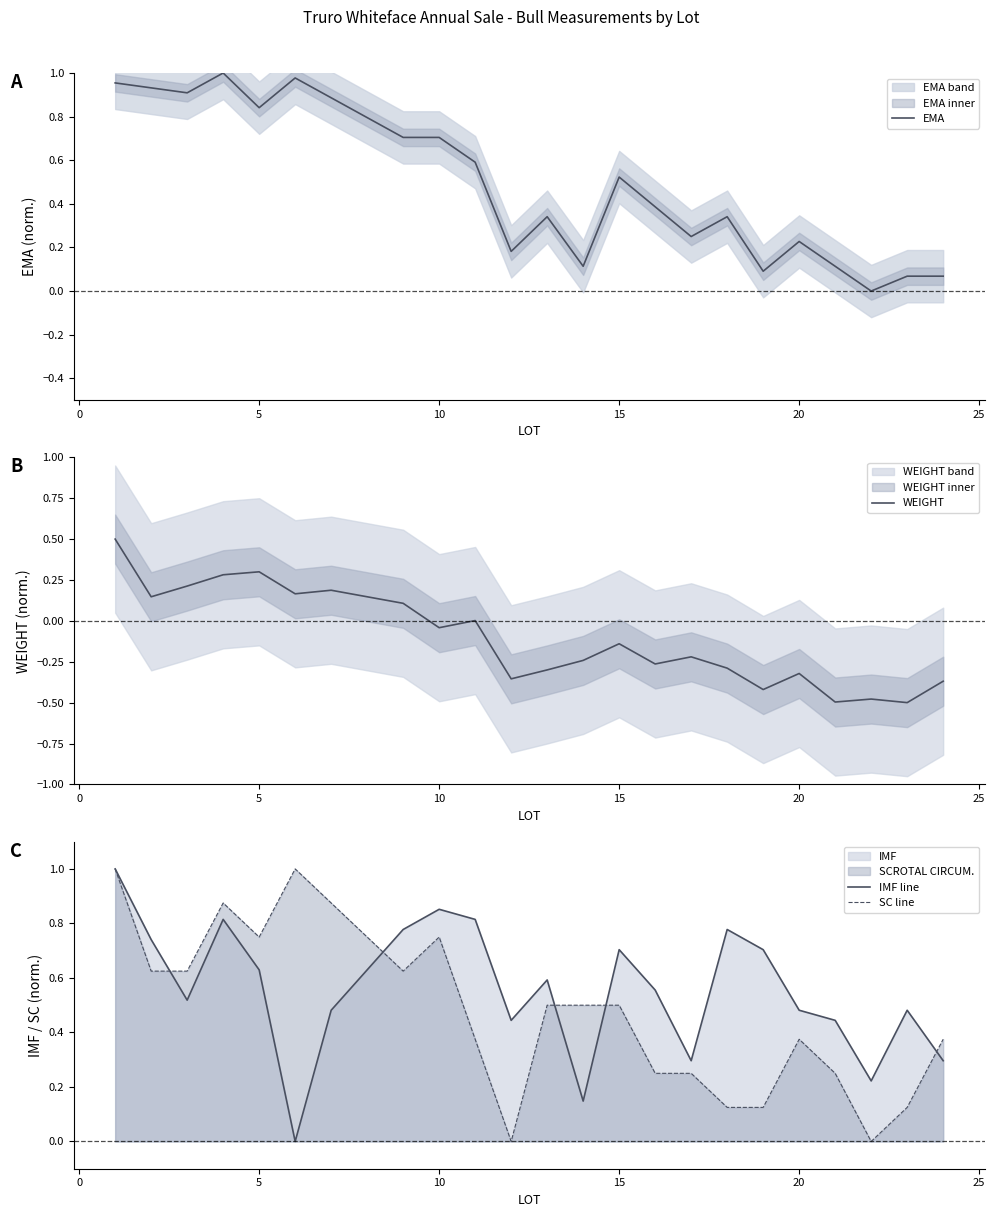

In IMF line, how many points are higher than both neighbors (excluding endpoints)?

6